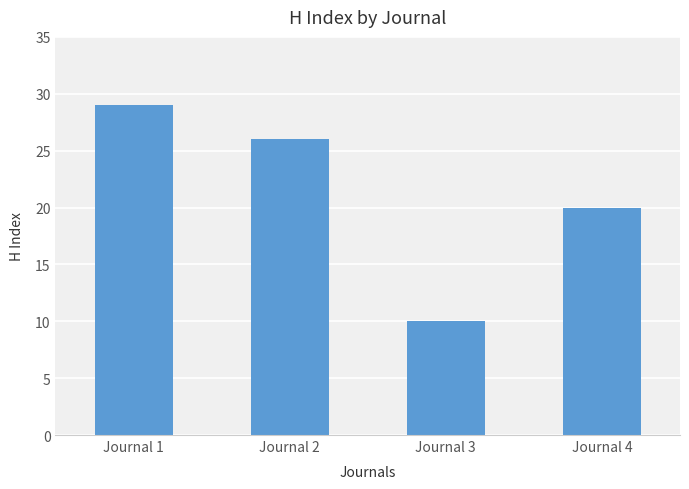

What is the change in value from Journal 3 to Journal 4?

+10